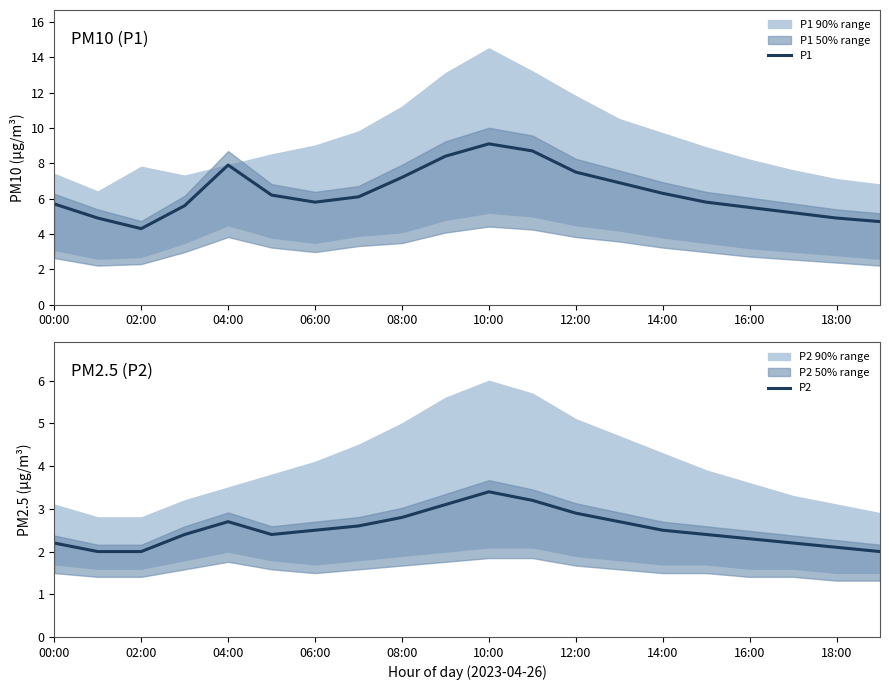

Which series has the widest spread of values?

P1